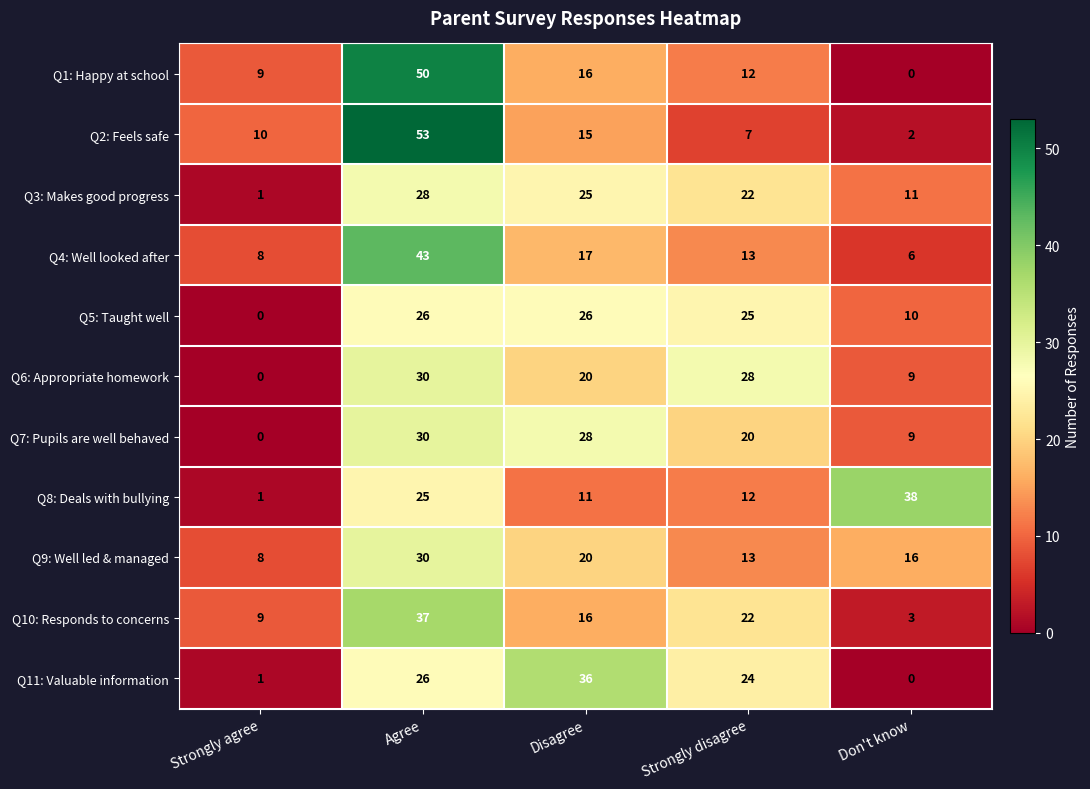

Which category has the highest value across all series?

Agree